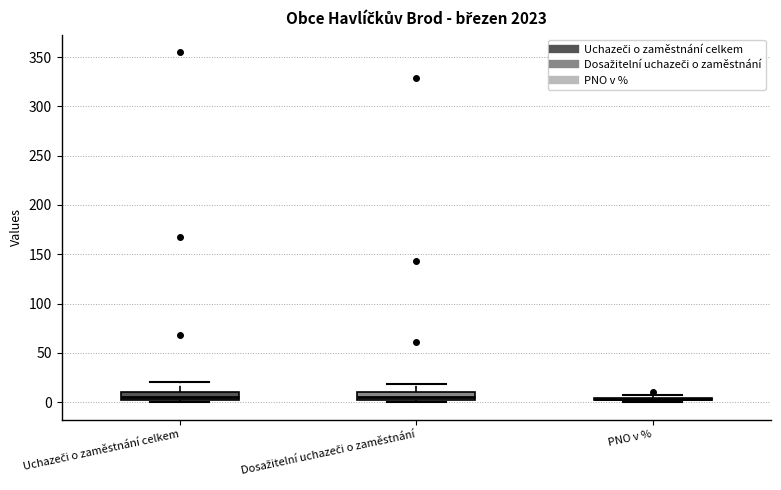

Reading left to right, transcribe this box plot: for each box, give where its median line is, the range the box spans, and where its two whiskers end, as read against the y-axis. The values are not printed on the chart, so give them approximately, as read against the axis.

Uchazeči o zaměstnání celkem: median 5, box 0 to 10, whiskers 0 (just below the box's lower edge) to 20
Dosažitelní uchazeči o zaměstnání: median 5, box 0 to 10, whiskers 0 (just below the box's lower edge) to 20
PNO v %: box collapsed to a line at 5, whiskers 0 to 5